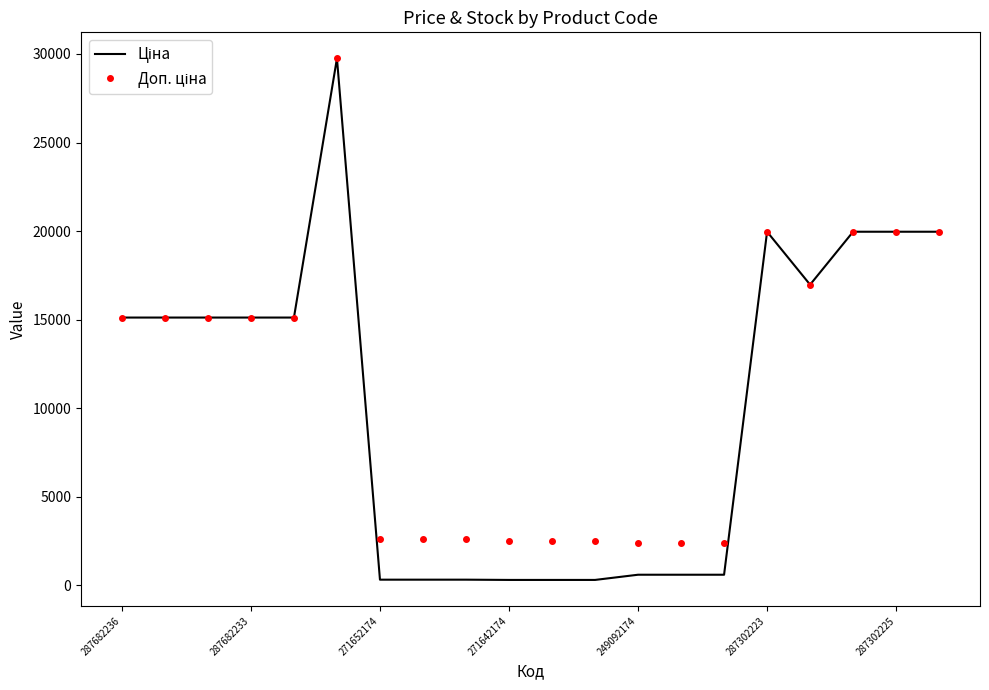

Reading left to right, transcribe all the data shown in this chart.

Ціна: 15120.0	15120.0	15120.0	15120.0	15120.0	29747.2	324.8	324.8	324.8	310.3	310.3	310.3	603.7	603.7	603.7	19964.2	16976.3	19964.2	19964.2	19964.2
Доп. ціна: 15120.0	15120.0	15120.0	15120.0	15120.0	29747.2	2598.3	2598.3	2598.3	2482.4	2482.4	2482.4	2414.8	2414.8	2414.8	19964.2	16976.3	19964.2	19964.2	19964.2